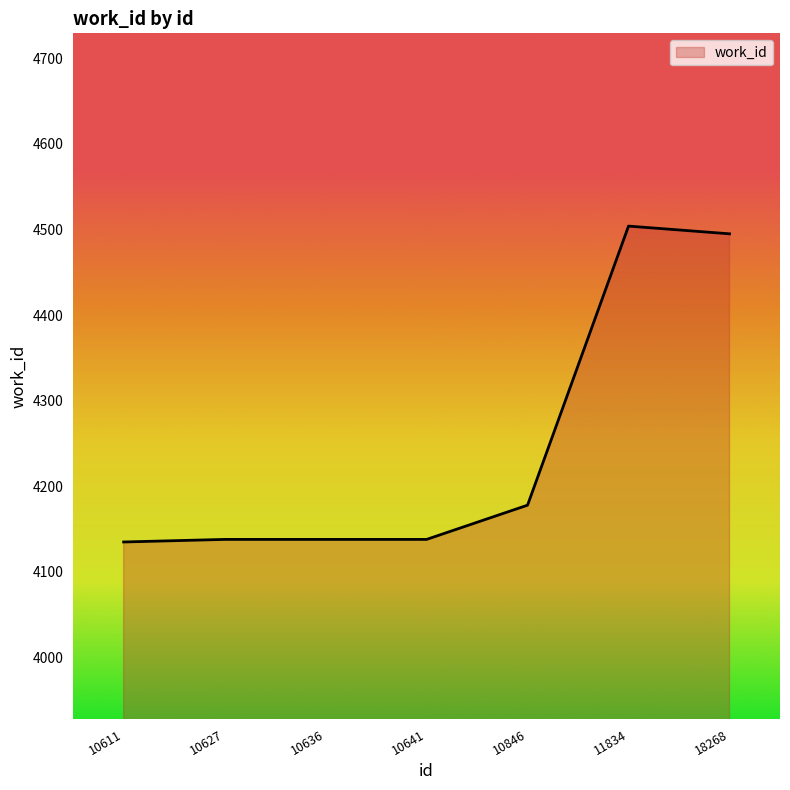

What is the maximum value shown in the chart?

4504